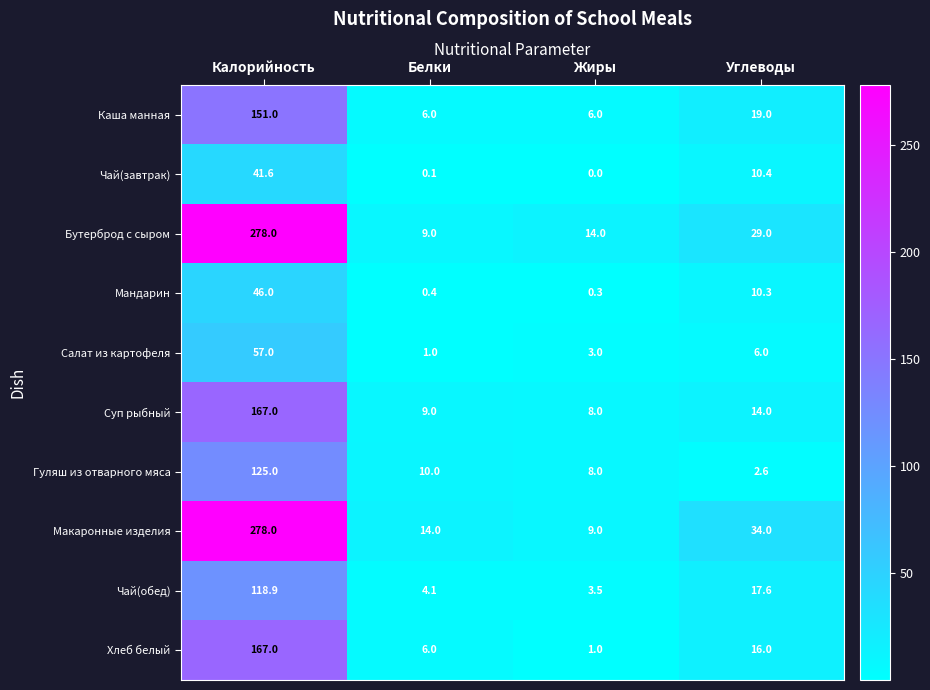

The value of Макаронные изделия at Жиры is 9.0. True or false?

True